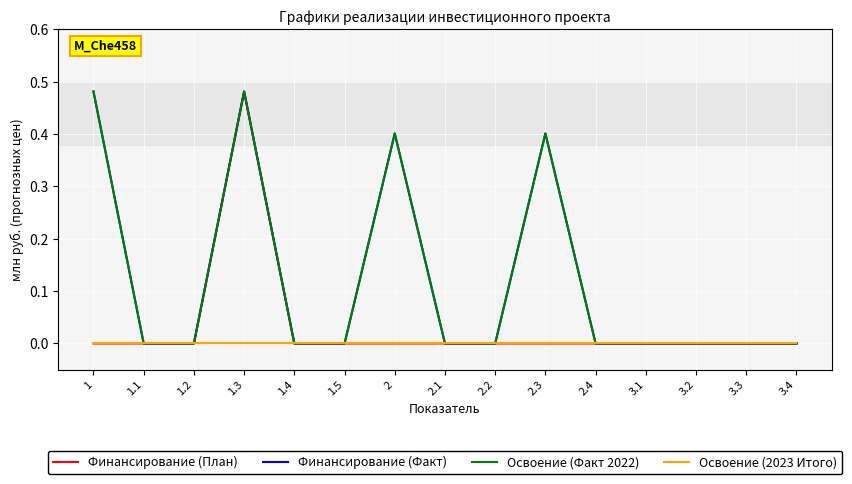

True or false: Освоение (2023 Итого) has a value of 0.0 at 3.3.

True